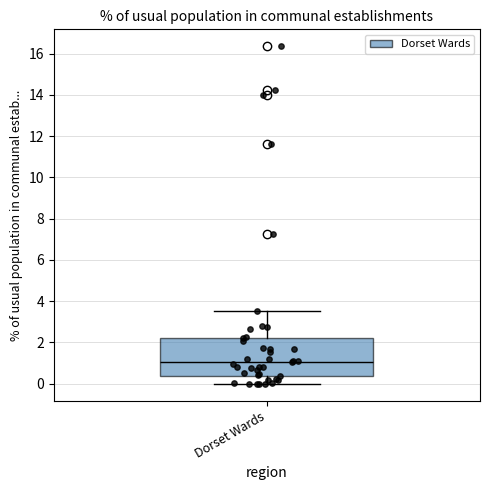

Read this box plot against the y-axis: the position of the median line, the range covered by the box, and the ends of both whiskers. The values are not printed on the chart, so give them approximately, as read against the axis.

median 1.0, box 0.4 to 2.2, whiskers 0.0 to 3.6